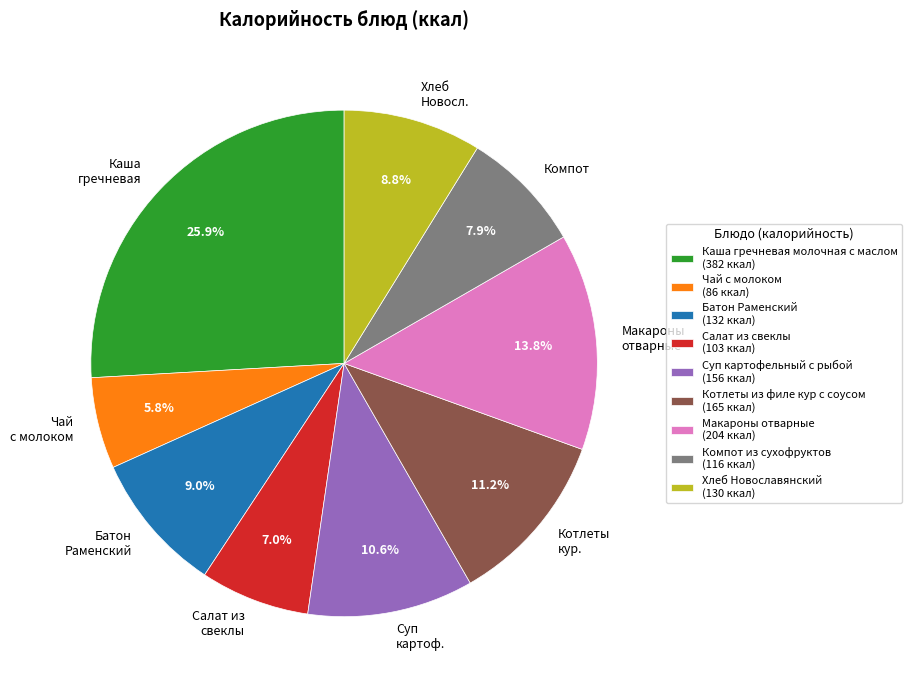

What portion of the pie excludes Чай с молоком?

94.2%